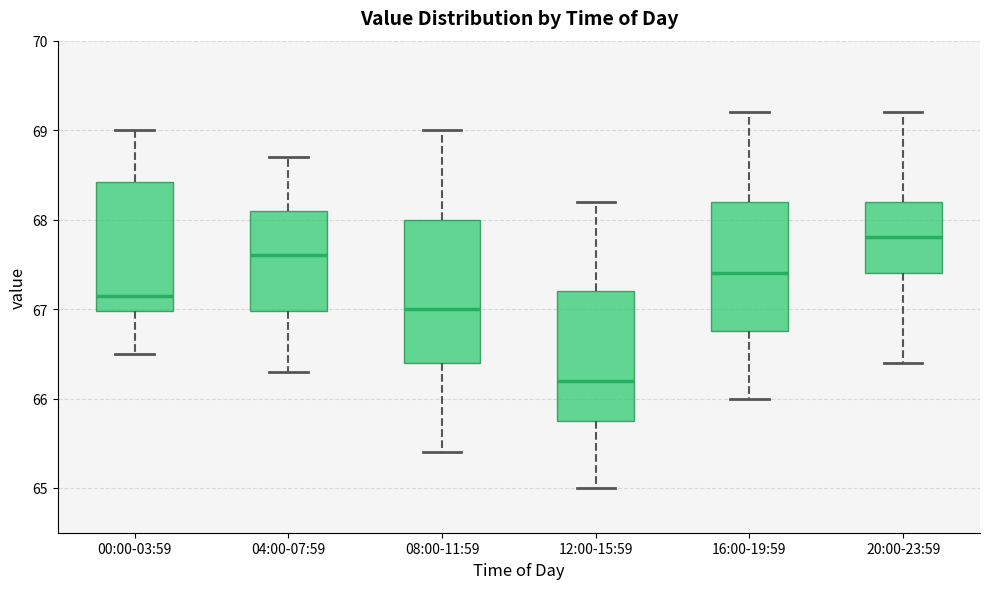

Reading left to right, transcribe this box plot: for each box, give where its median line is, the range the box spans, and where its two whiskers end, as read against the y-axis. The values are not printed on the chart, so give them approximately, as read against the axis.

00:00-03:59: median 67.2, box 67.0 to 68.4, whiskers 66.5 to 69.0
04:00-07:59: median 67.6, box 67.0 to 68.1, whiskers 66.3 to 68.7
08:00-11:59: median 67.0, box 66.4 to 68.0, whiskers 65.4 to 69.0
12:00-15:59: median 66.2, box 65.8 to 67.2, whiskers 65.0 to 68.2
16:00-19:59: median 67.4, box 66.8 to 68.2, whiskers 66.0 to 69.2
20:00-23:59: median 67.8, box 67.4 to 68.2, whiskers 66.4 to 69.2